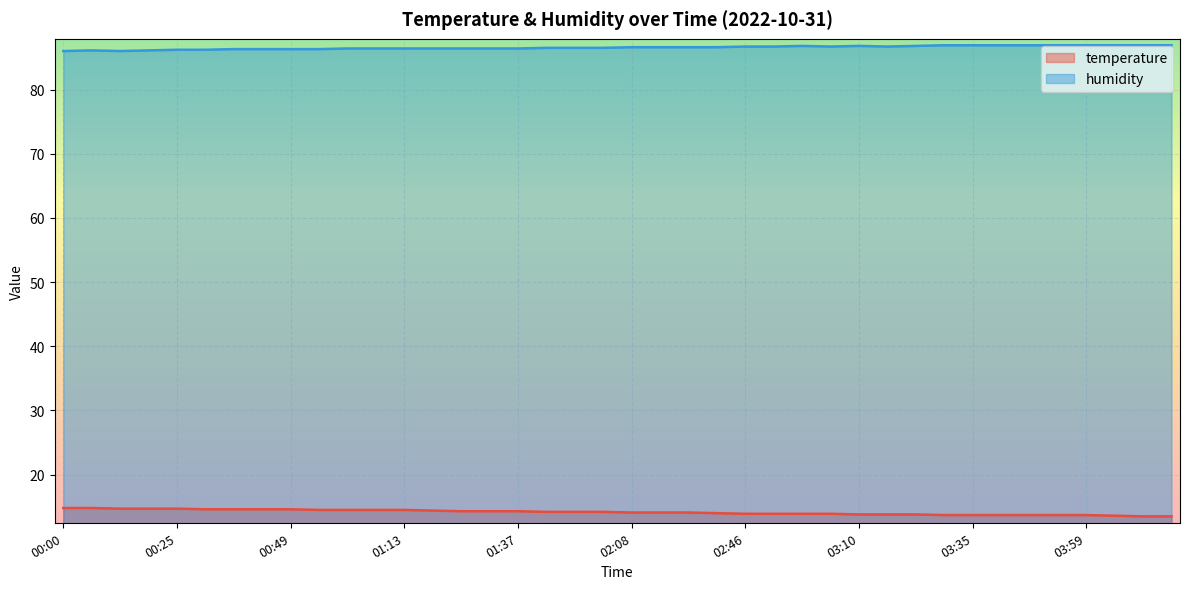

At which label is temperature closest to 14?

02:33